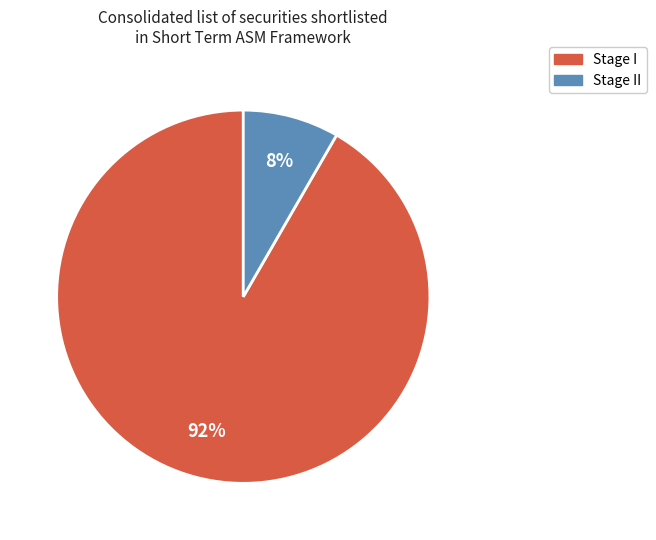

Is there a majority slice in this chart?

Yes